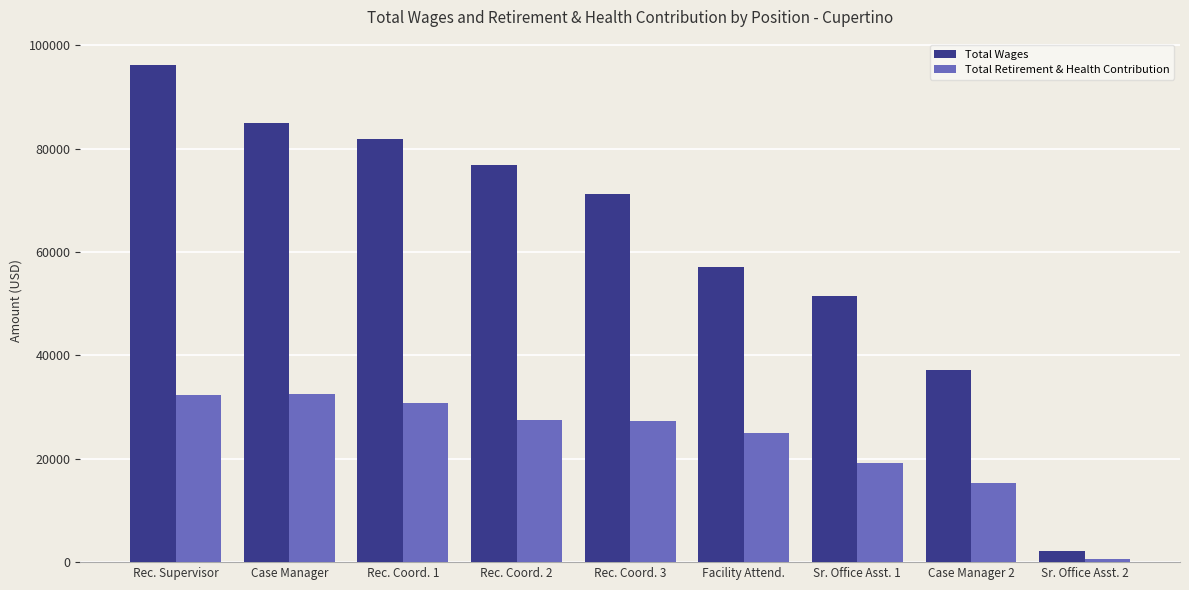

Which series has the largest total across all categories?

Total Wages